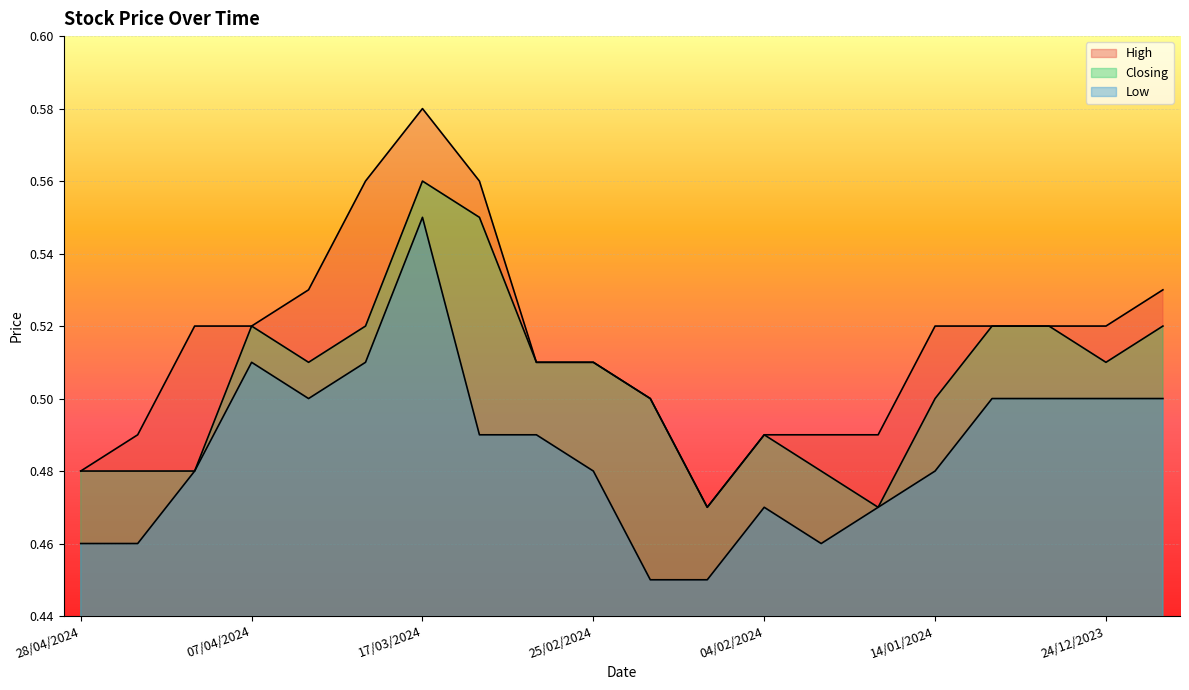

Which series has the widest spread of values?

High